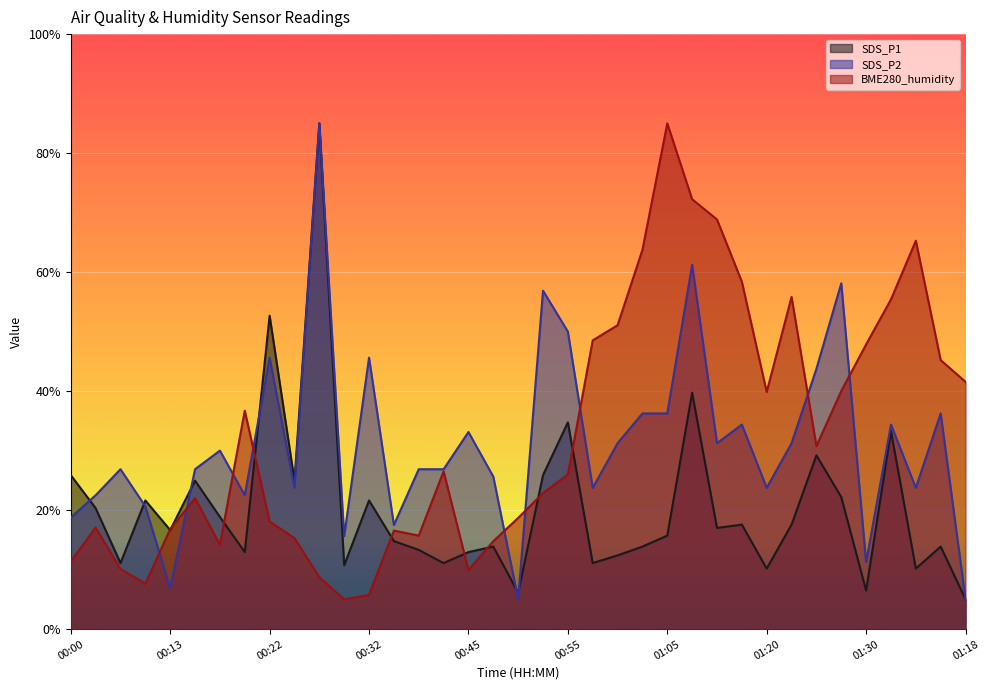

At which category is the sum across all series the highest?

00:27